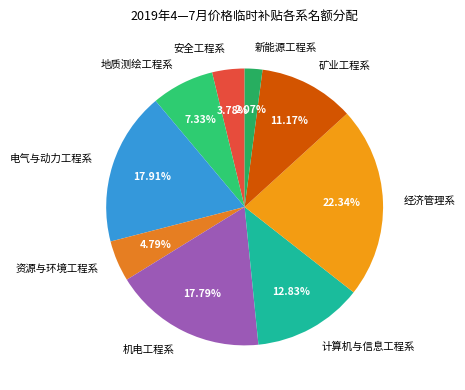

To the nearest percent, what portion does 经济管理系 represent?

22%